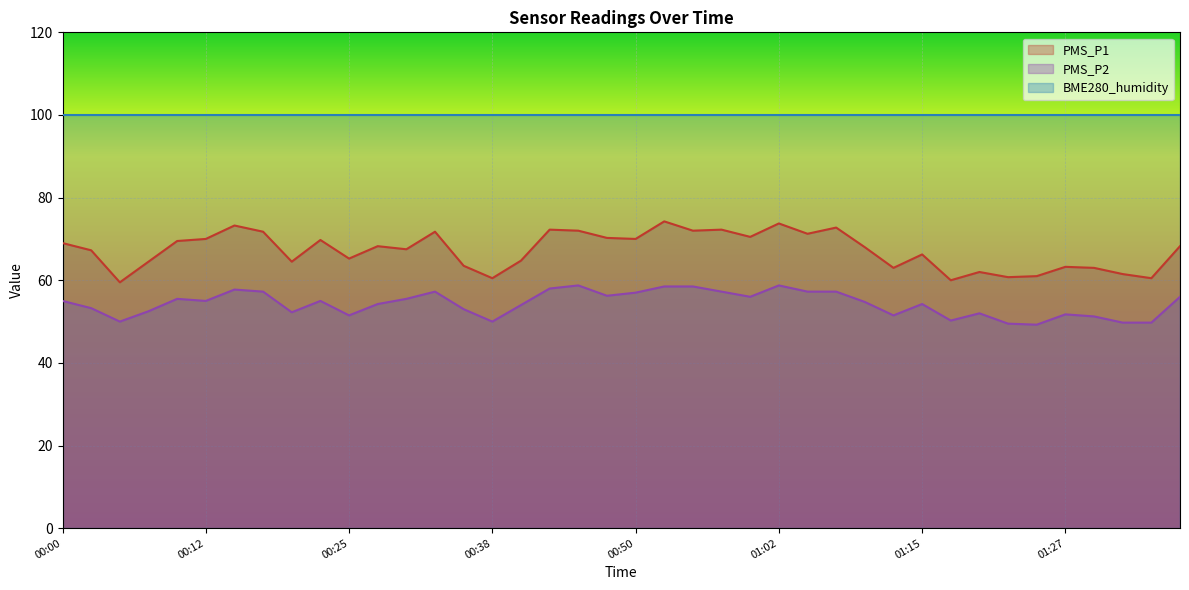

Which series has the largest range (max minus min)?

PMS_P1